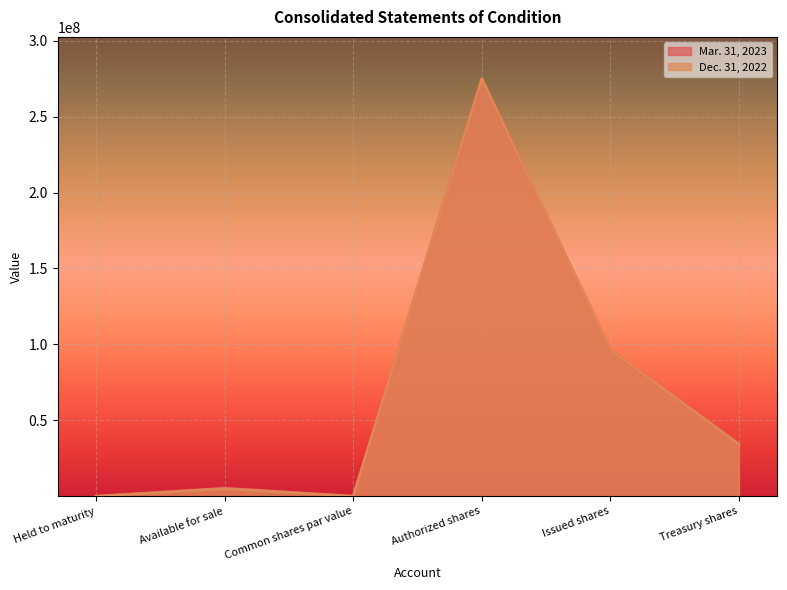

At which label does Dec. 31, 2022 reach its minimum?

Common shares par value